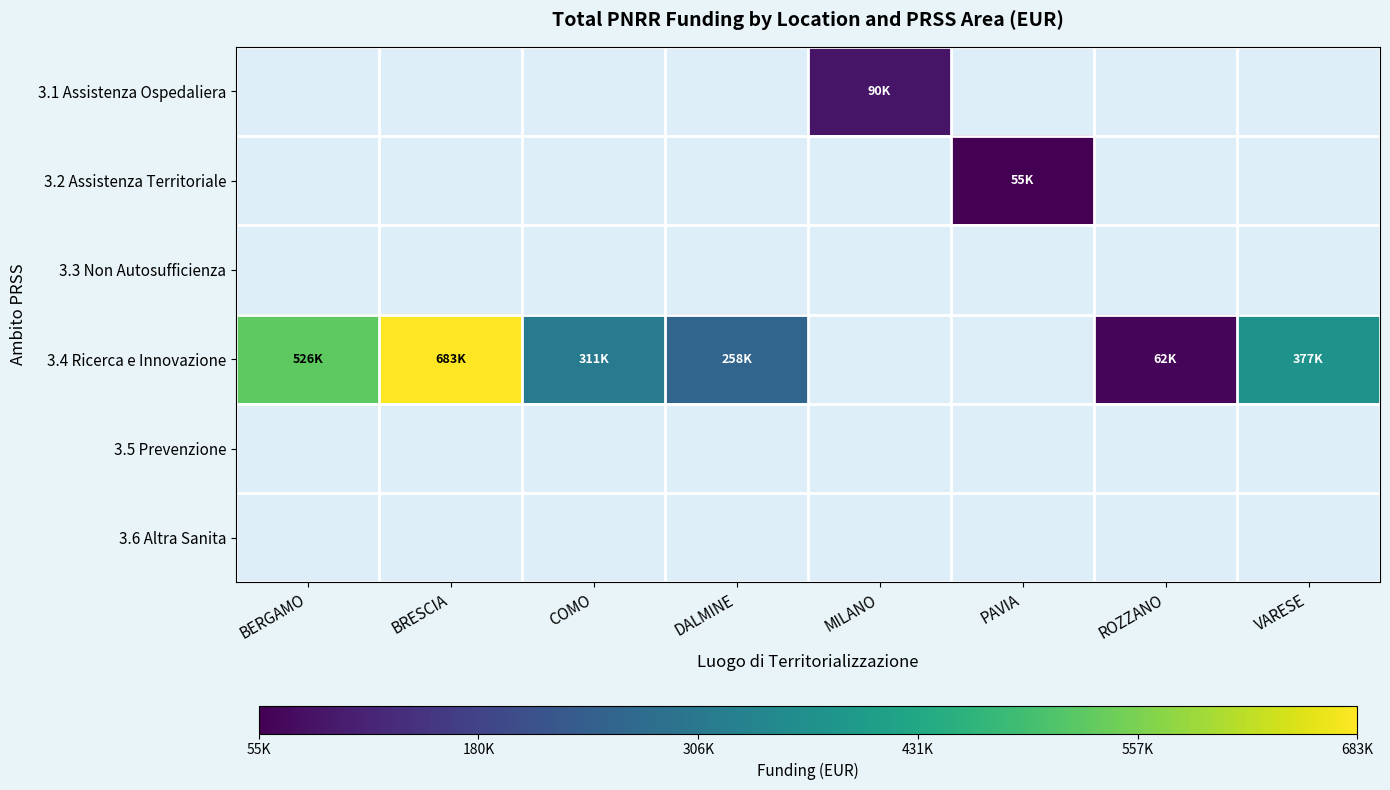

At which label does 3.4 Ricerca e Innovazione reach its minimum?

ROZZANO